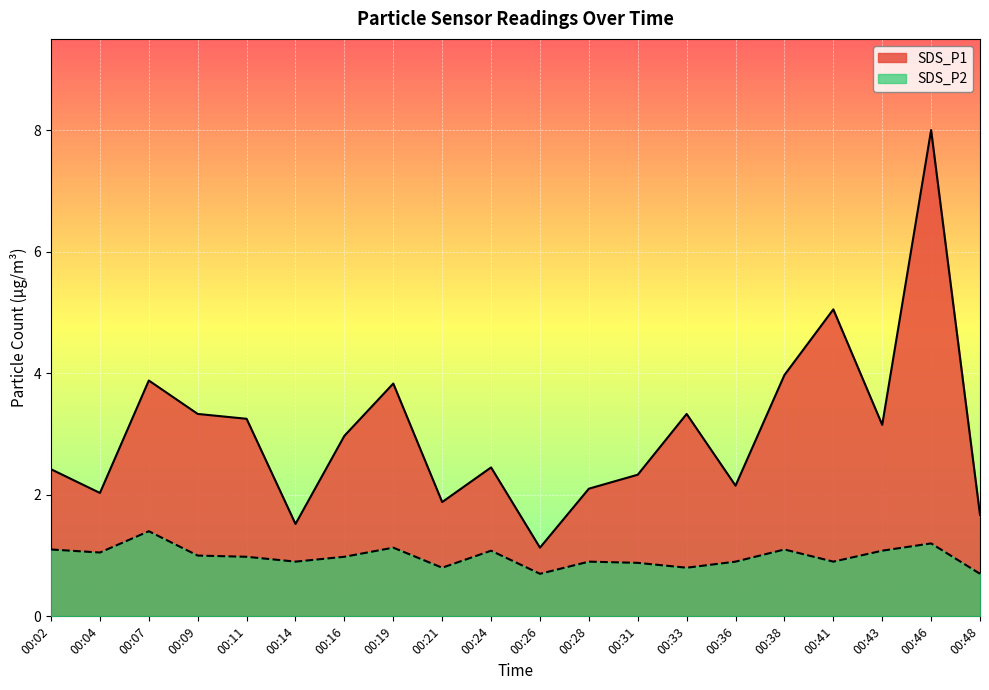

True or false: SDS_P2 and SDS_P1 cross at least once.

False